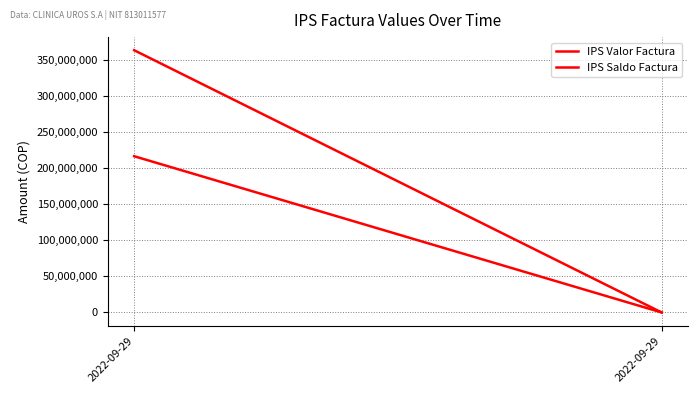

Reading right to left, list all the values displayed in this chart.

IPS Valor Factura: 2022-09-29=80832	2022-09-29=363803058
IPS Saldo Factura: 2022-09-29=80832	2022-09-29=216761997